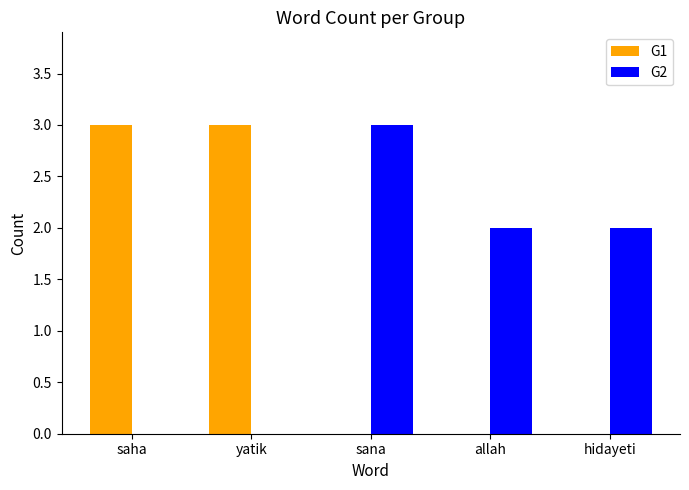

Between yatik and hidayeti, which series saw the biggest shift?

G1